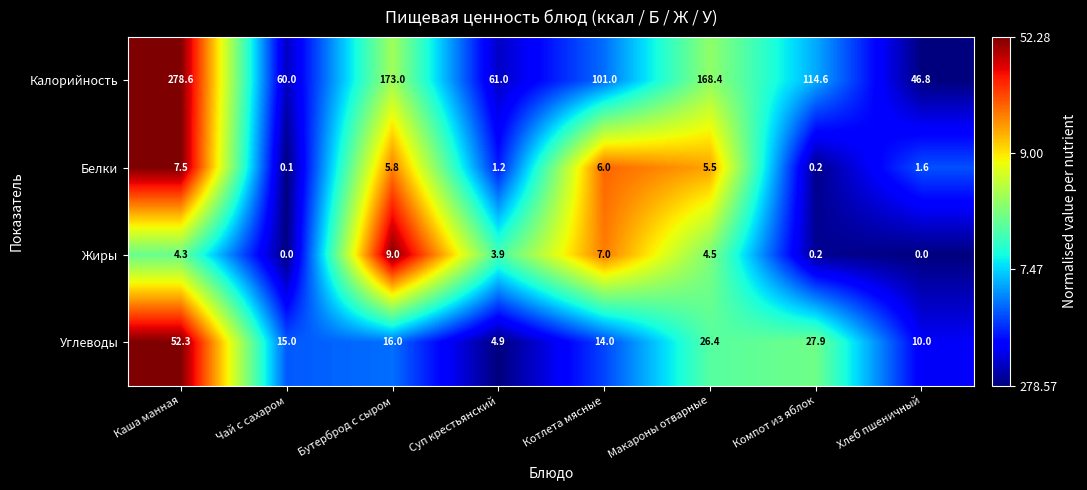

What is the difference between the Углеводы values at Чай с сахаром and Каша манная?

37.3